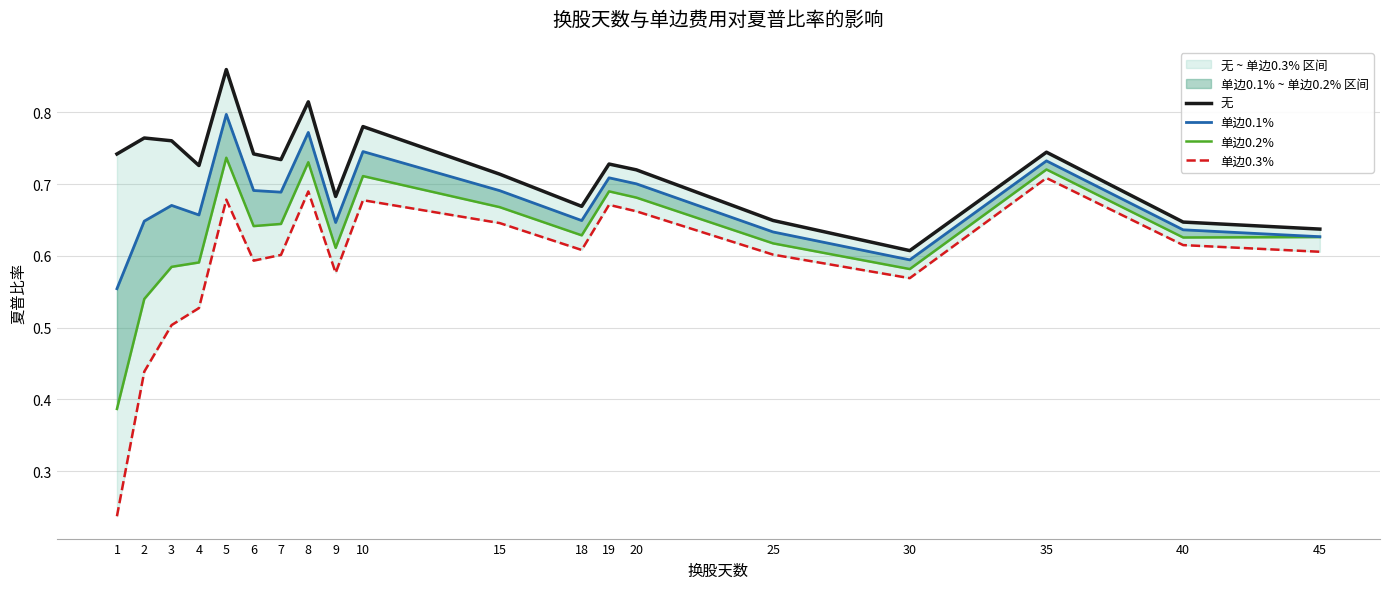

How many interior local valleys does the 单边0.1% series have?

5